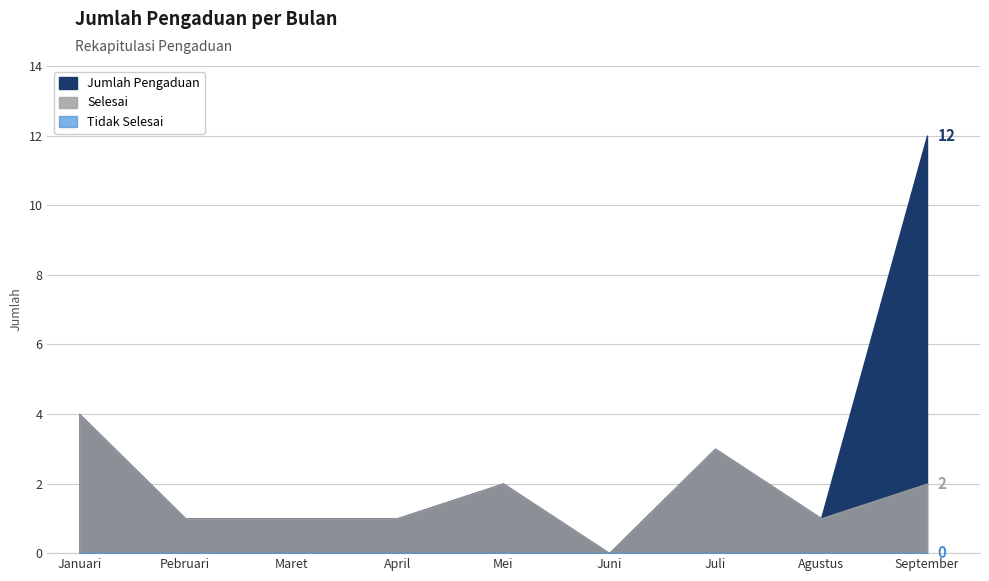

True or false: Selesai has more than 2 interior local peaks.

False